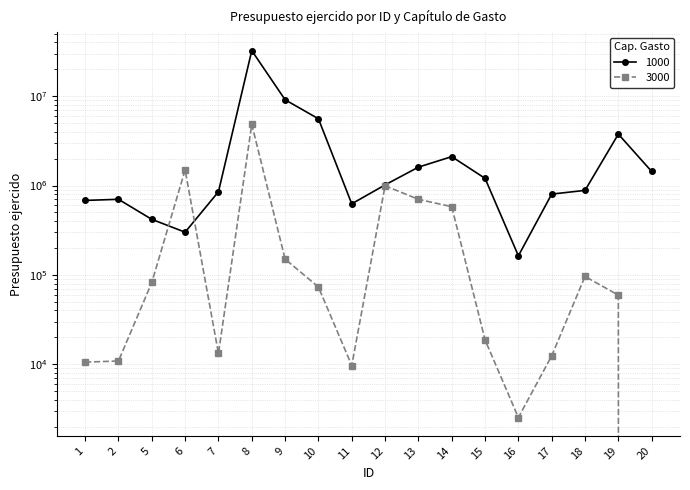

What is the value of the 1000 point at the 7th from the left?

9116643.4